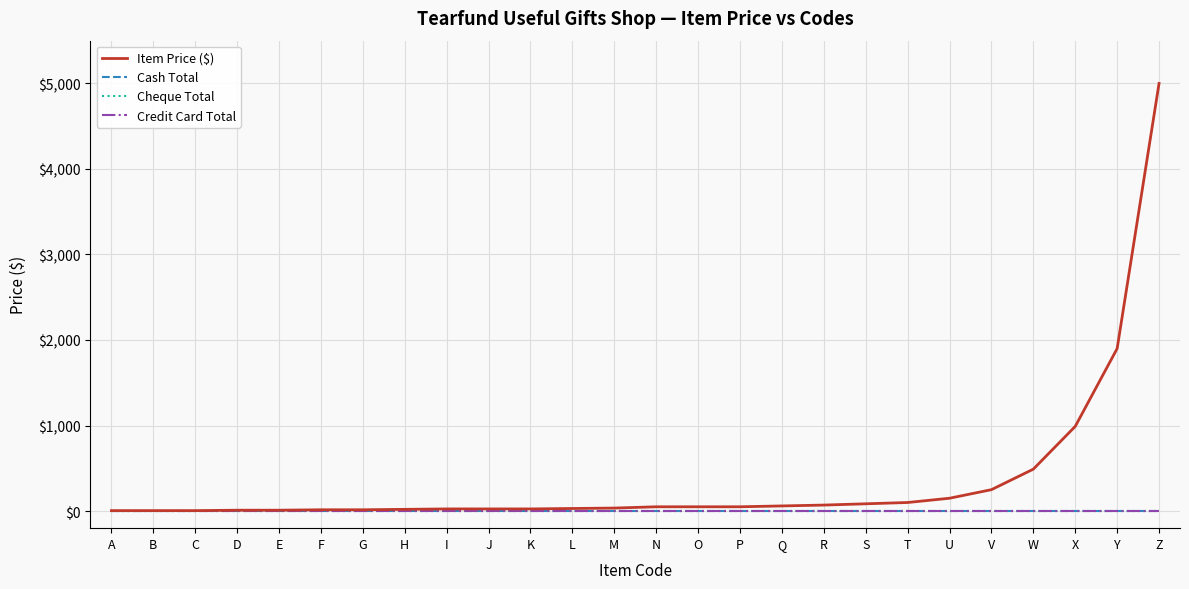

True or false: Item Price ($) and Credit Card Total cross at least once.

False